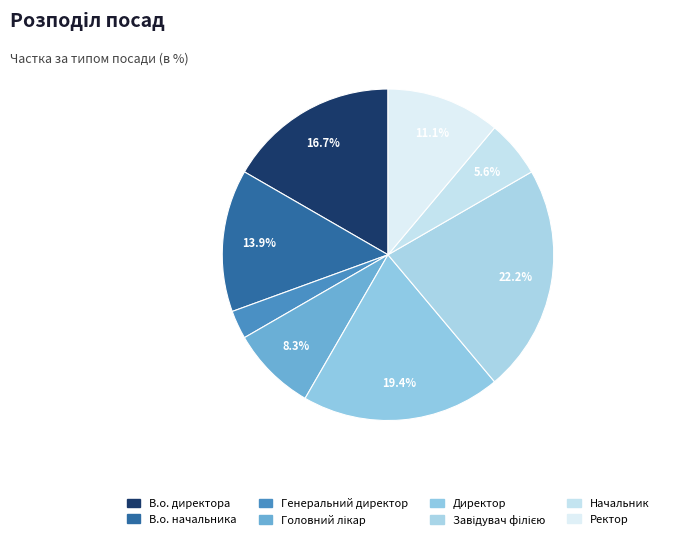

Does Директор represent more than half of the total?

No